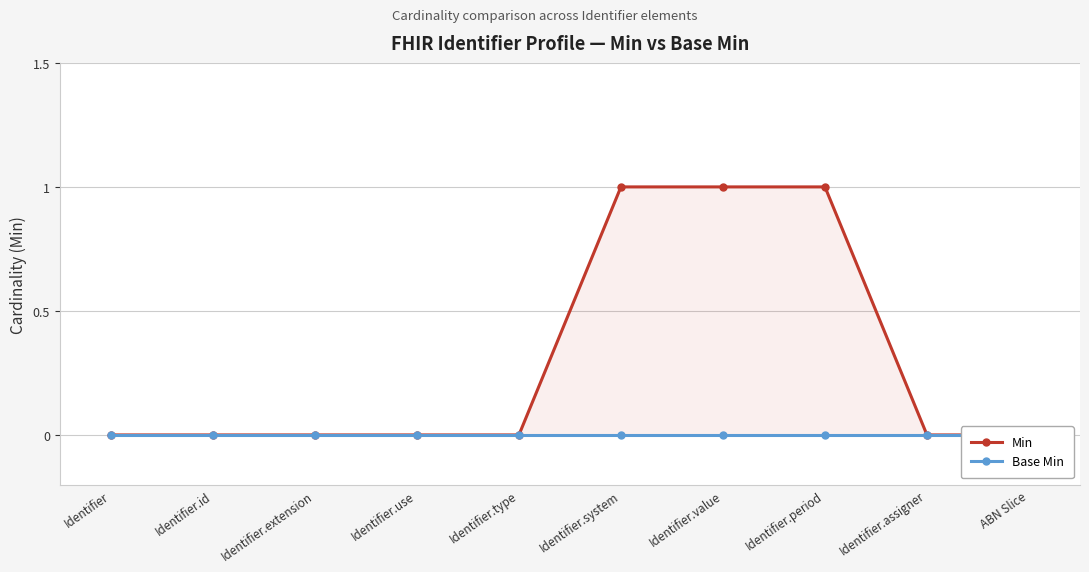

At which category is the sum across all series the highest?

Identifier.system